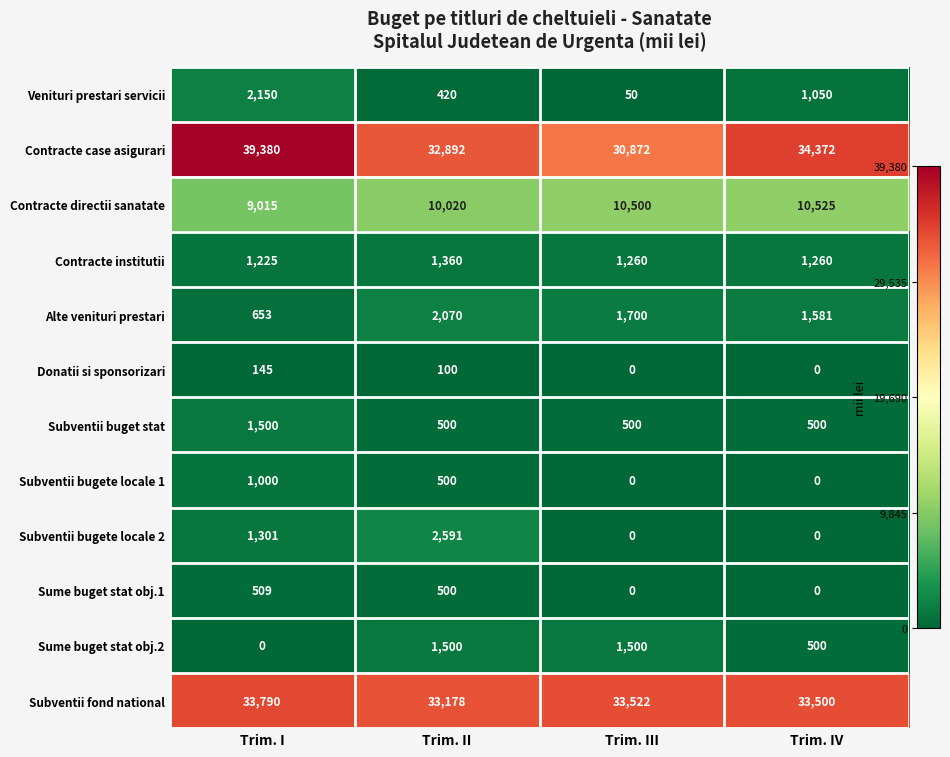

At how many categories does at least one series exceed 18436?

4